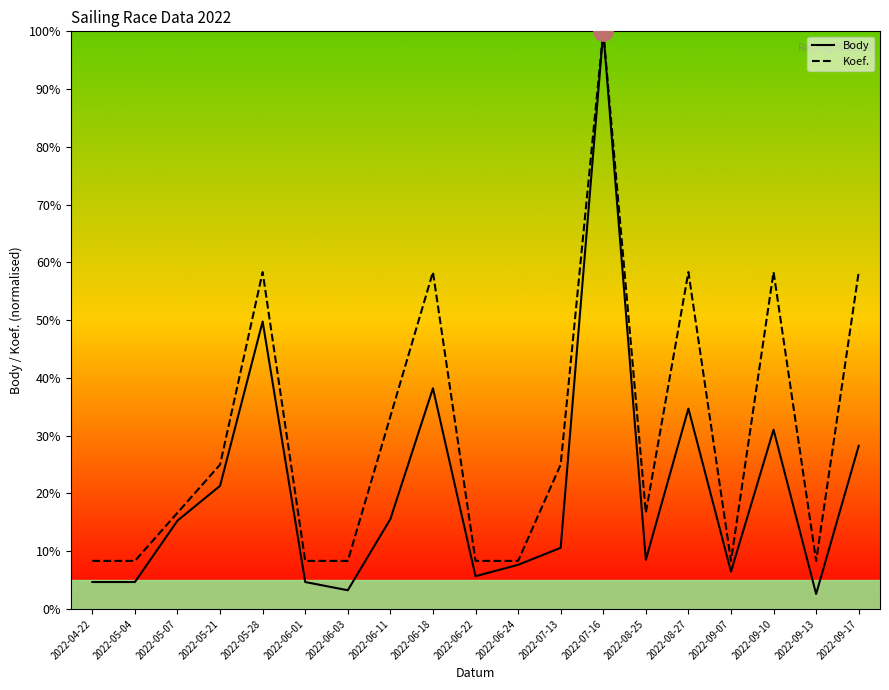

Is it true that Body equals 7.7 at 2022-04-22?

False